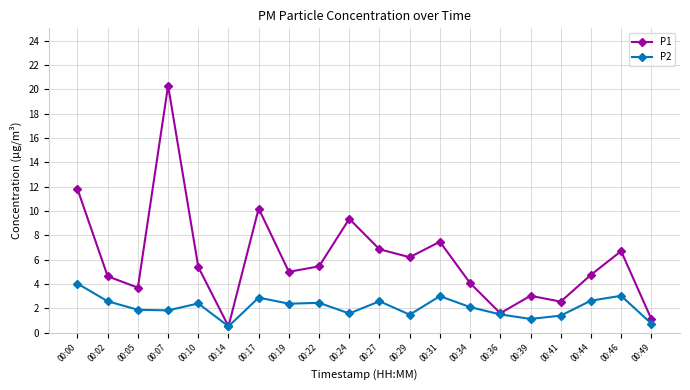

How many lines are shown in the chart?

2